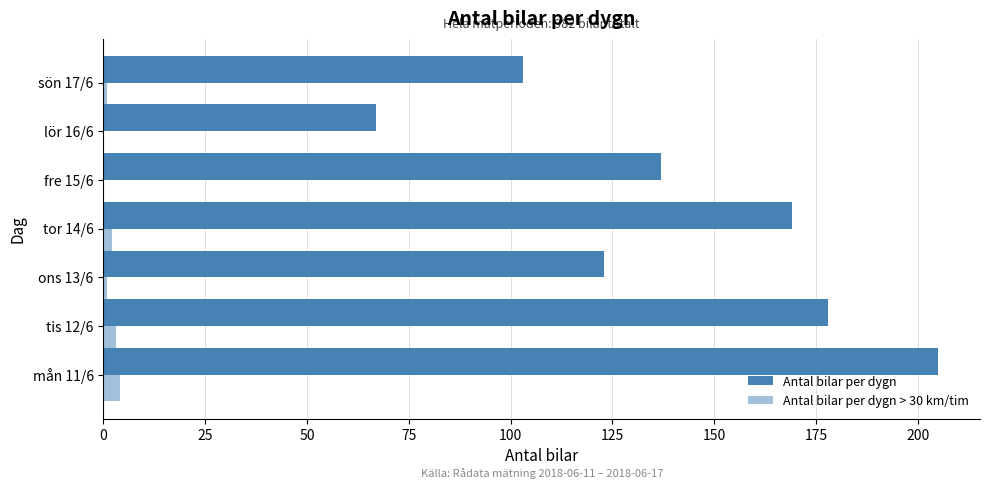

How many distinct data groups are displayed?

2